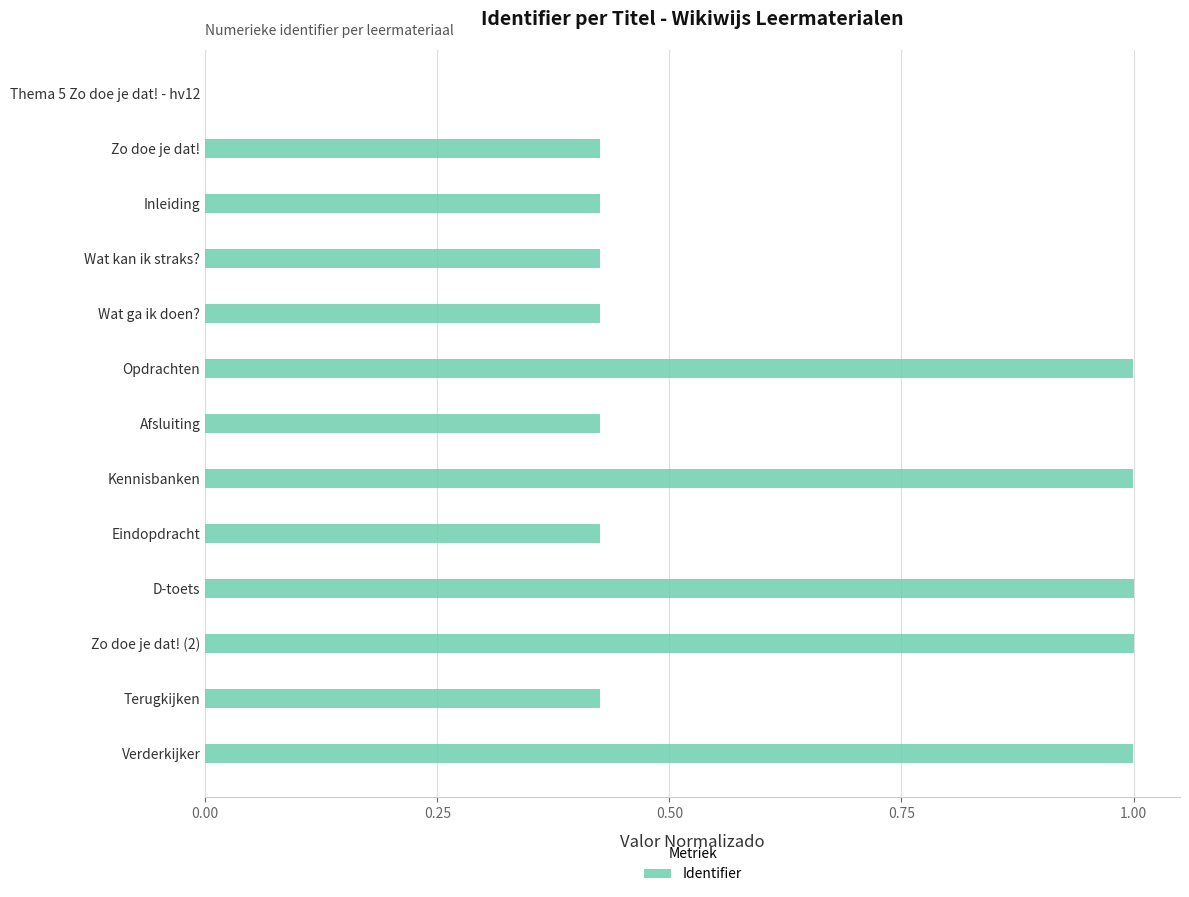

What is the sum of all values?

8.0